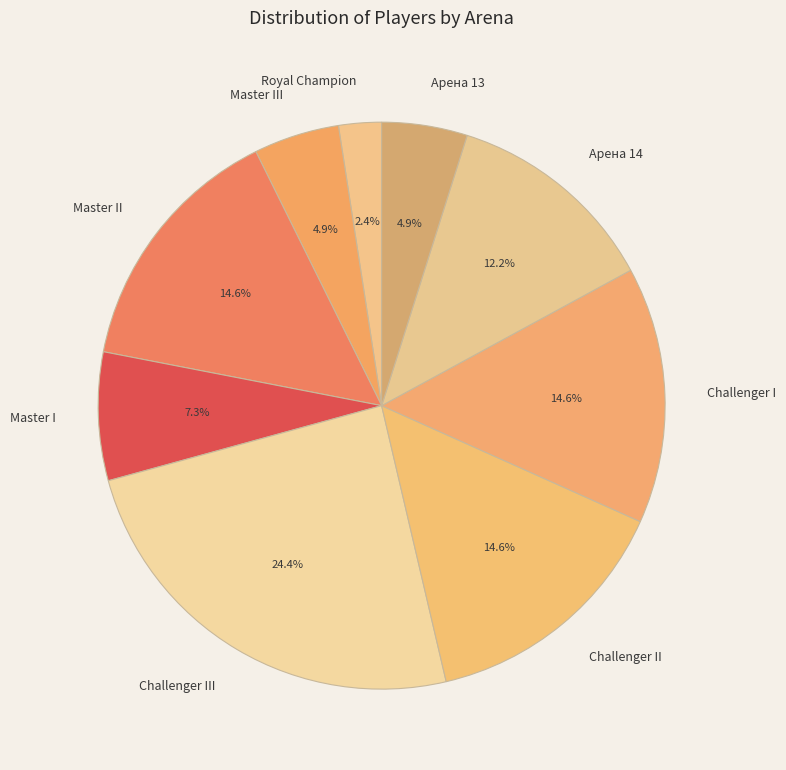

To the nearest percent, what is the average slice percentage?

11%